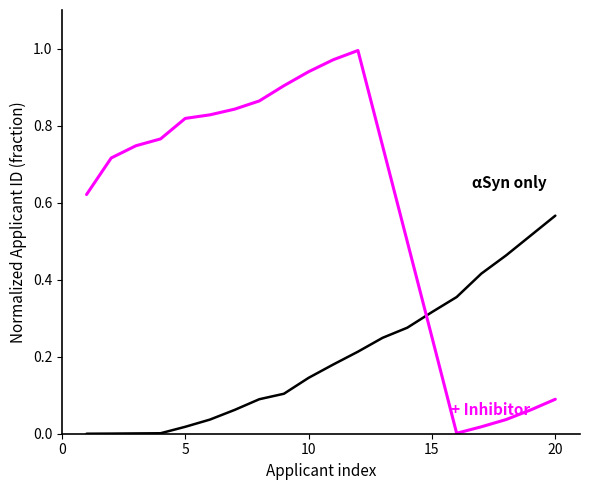

Is this an area chart (filled region under the line)?

No